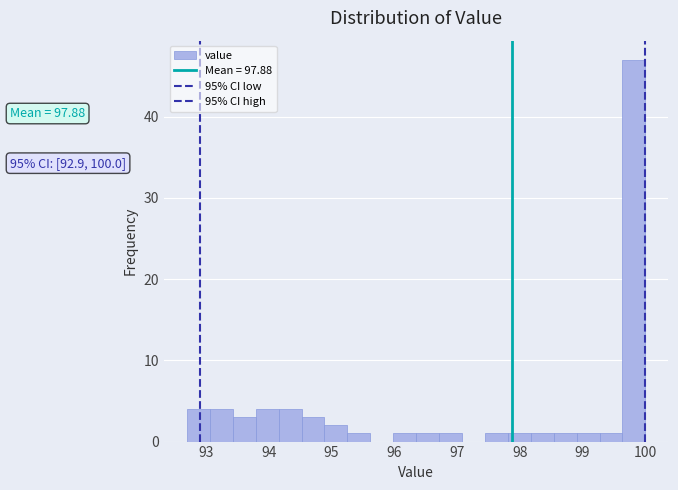

Around what value on the x-axis is the tallest bar? Give the approximate position of its centre, as read against the axis.

99.8